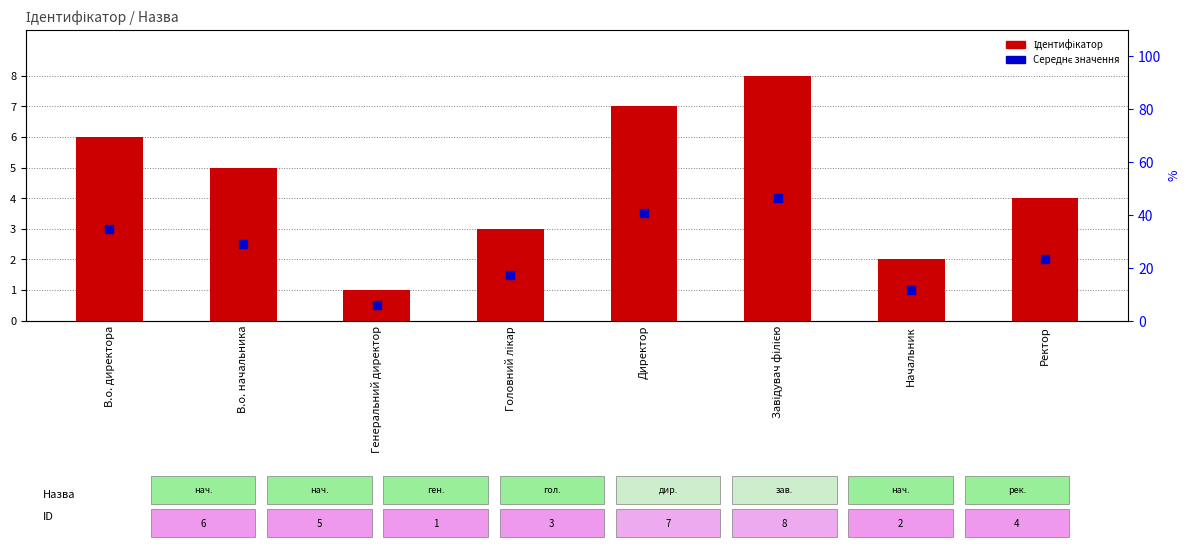

At how many categories does at least one series exceed 1?

7